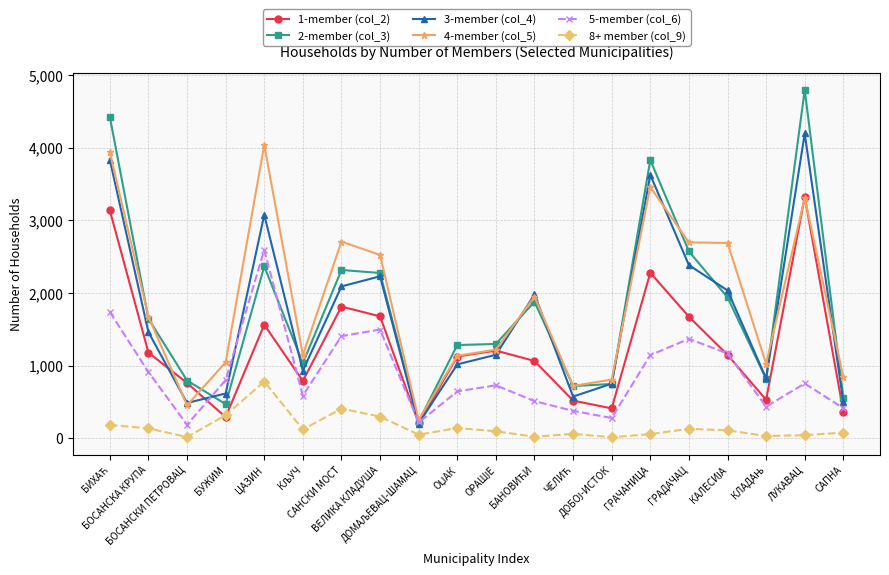

True or false: 3-member (col_4) has more than 2 points higher than both neighbors.

True